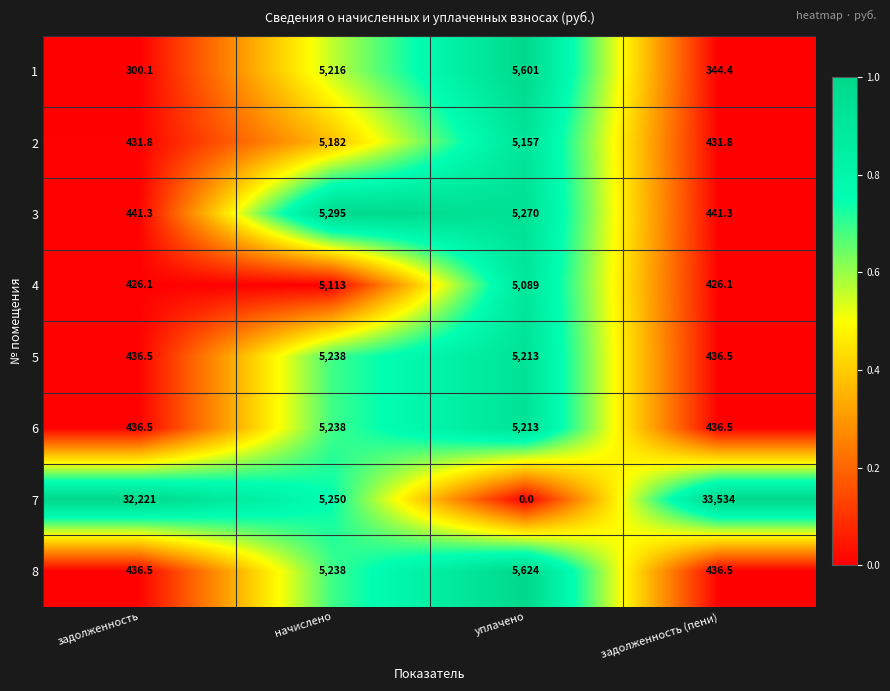

What is the sum of the 1 values at задолженность and задолженность (пени)?

644.5